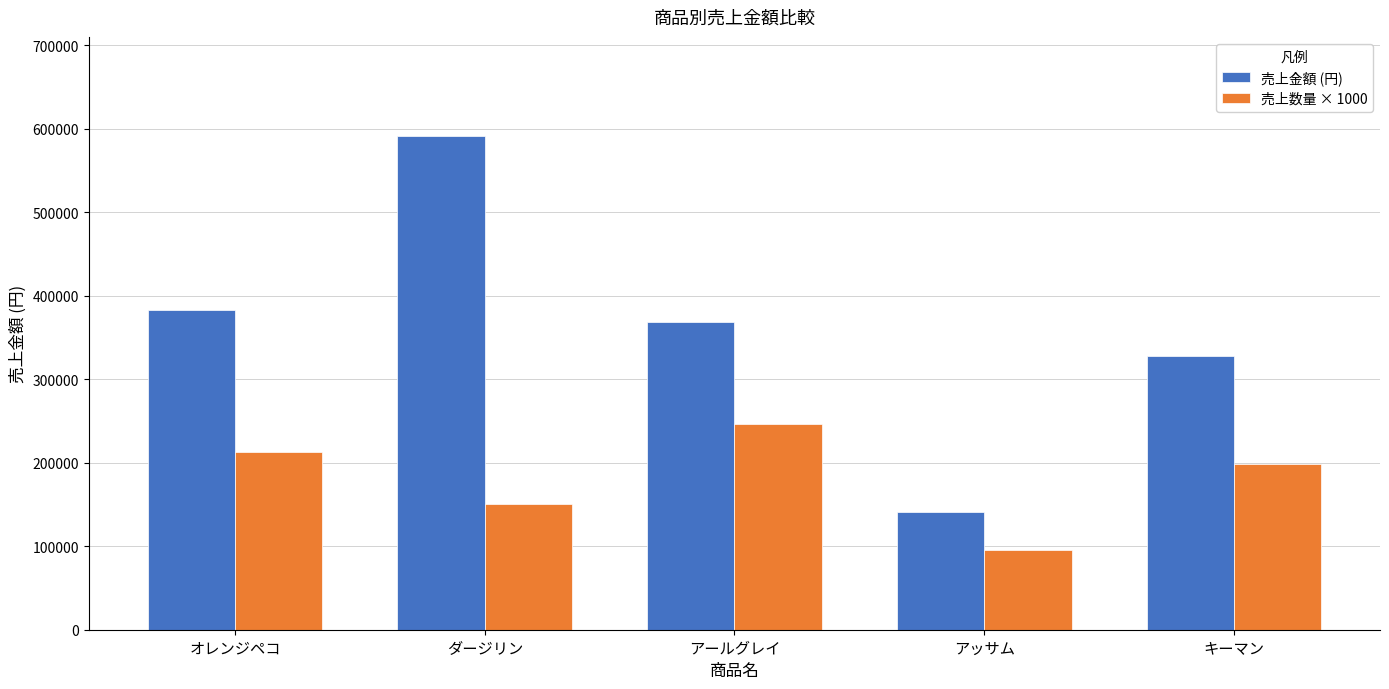

What is the label of the 3rd bar from the left?

アールグレイ